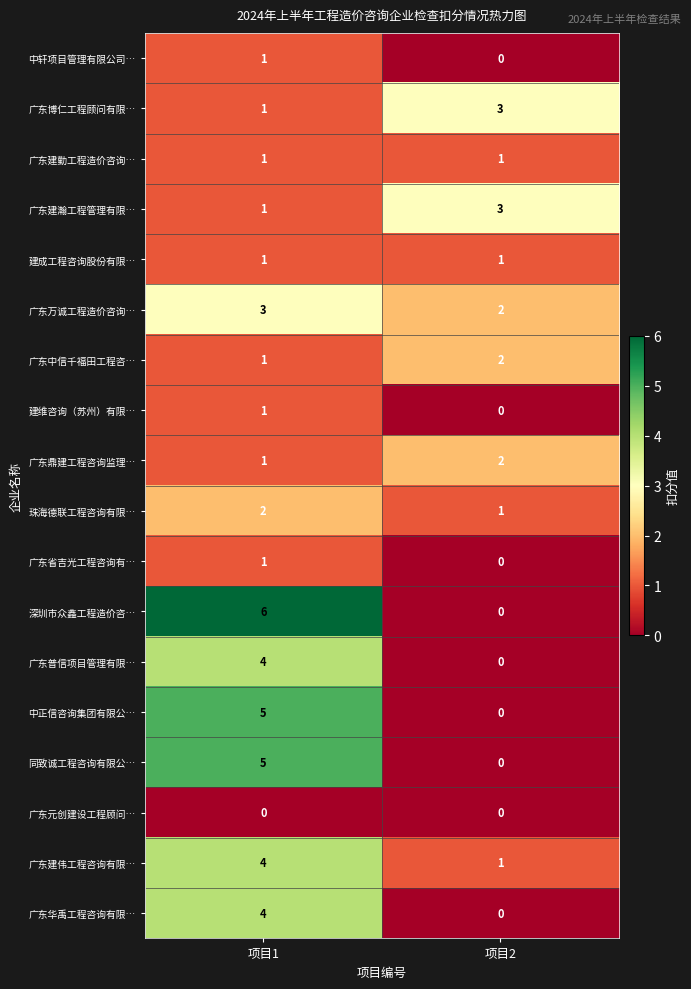

At which label is 中正信咨询集团有限公… closest to 2?

项目2